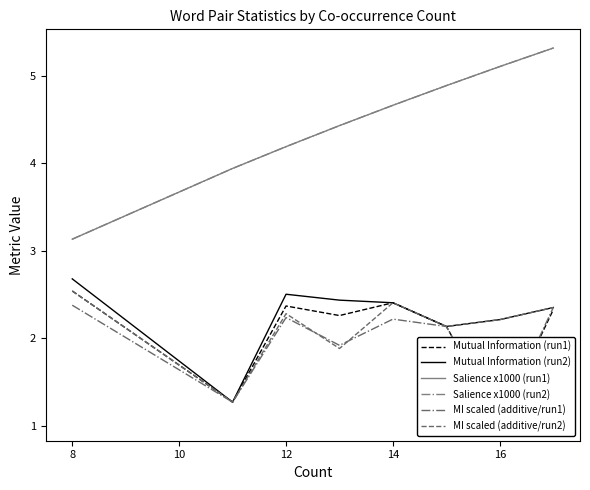

True or false: MI scaled (additive/run1) has more than 2 points higher than both neighbors.

False